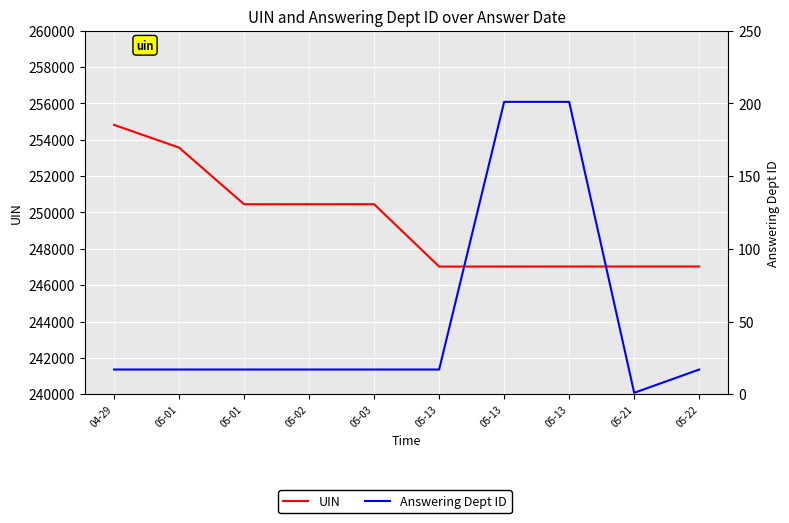

True or false: Answering Dept ID and UIN cross at least once.

False